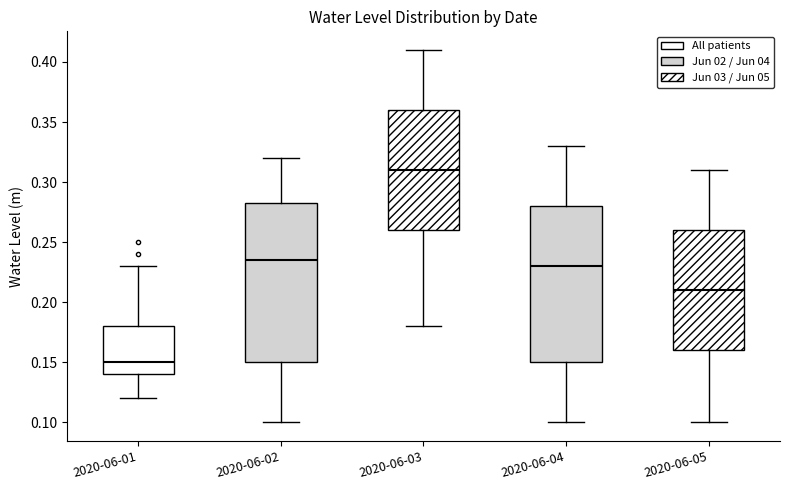

Which box has the lowest median line?

2020-06-01